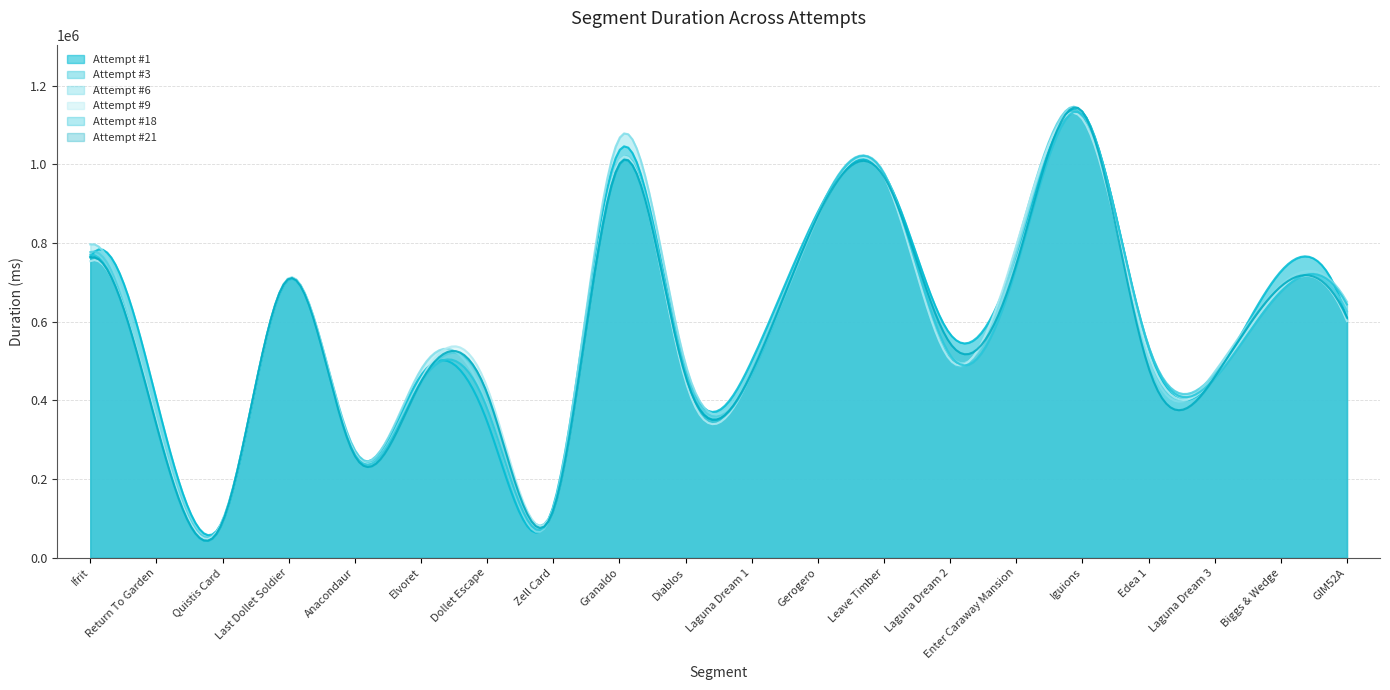

Which category has the lowest value in the Attempt #6 series?

Quistis Card